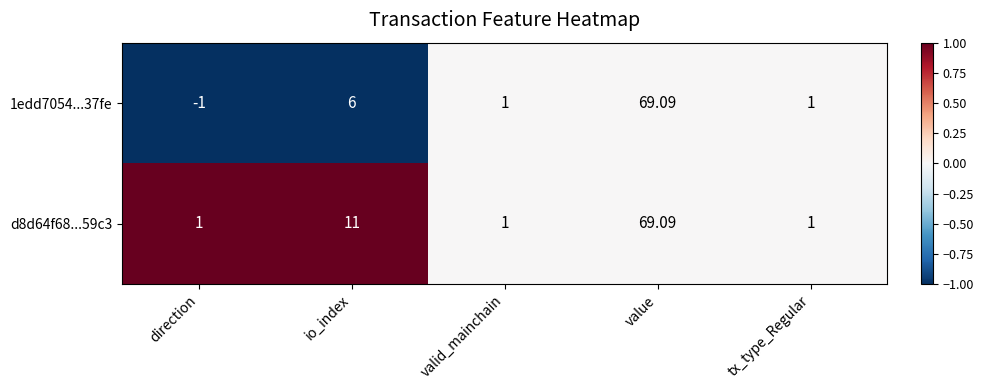

Which category has the lowest value across all series?

direction